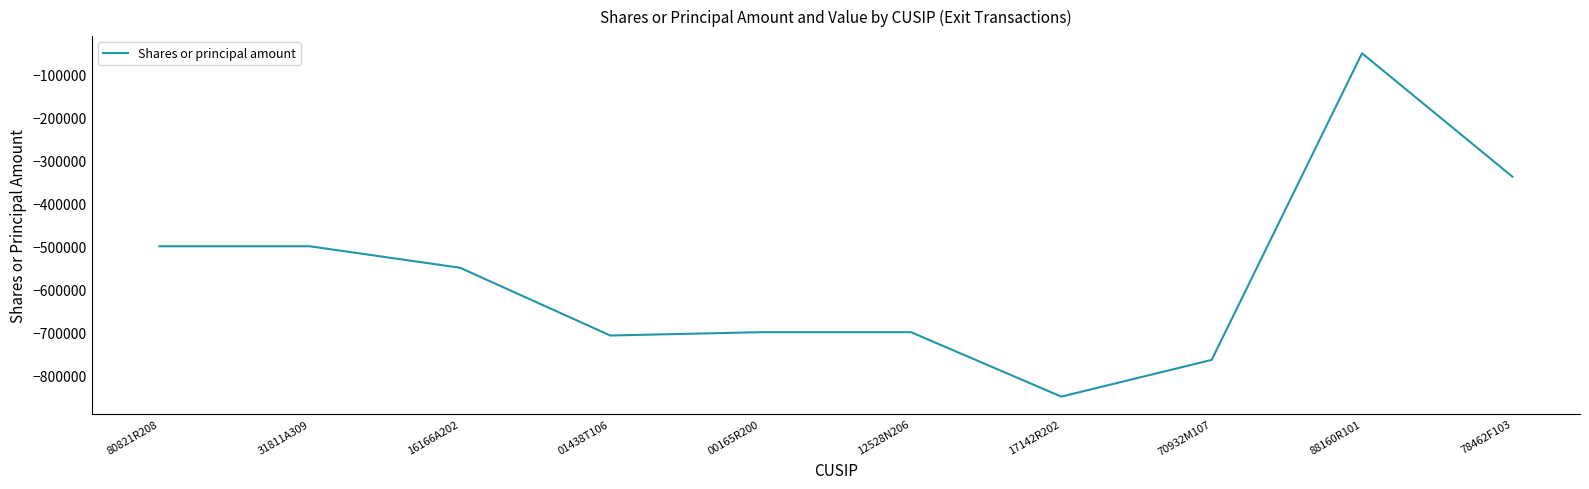

Is it true that the value at 70932M107 is -764436?

True